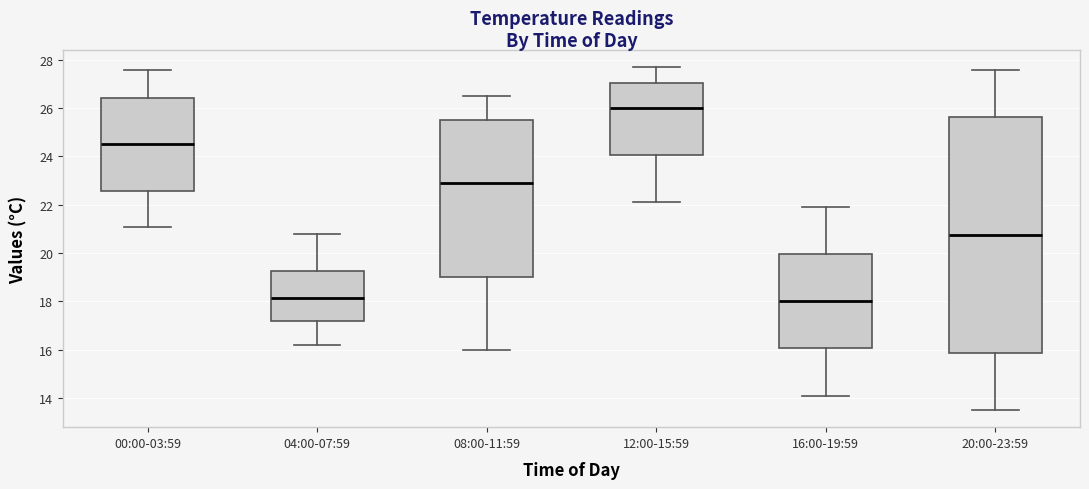

Where is the upper edge of the box for 08:00-11:59 on the y-axis? The values are not printed on the chart, so give them approximately, as read against the axis.

25.6